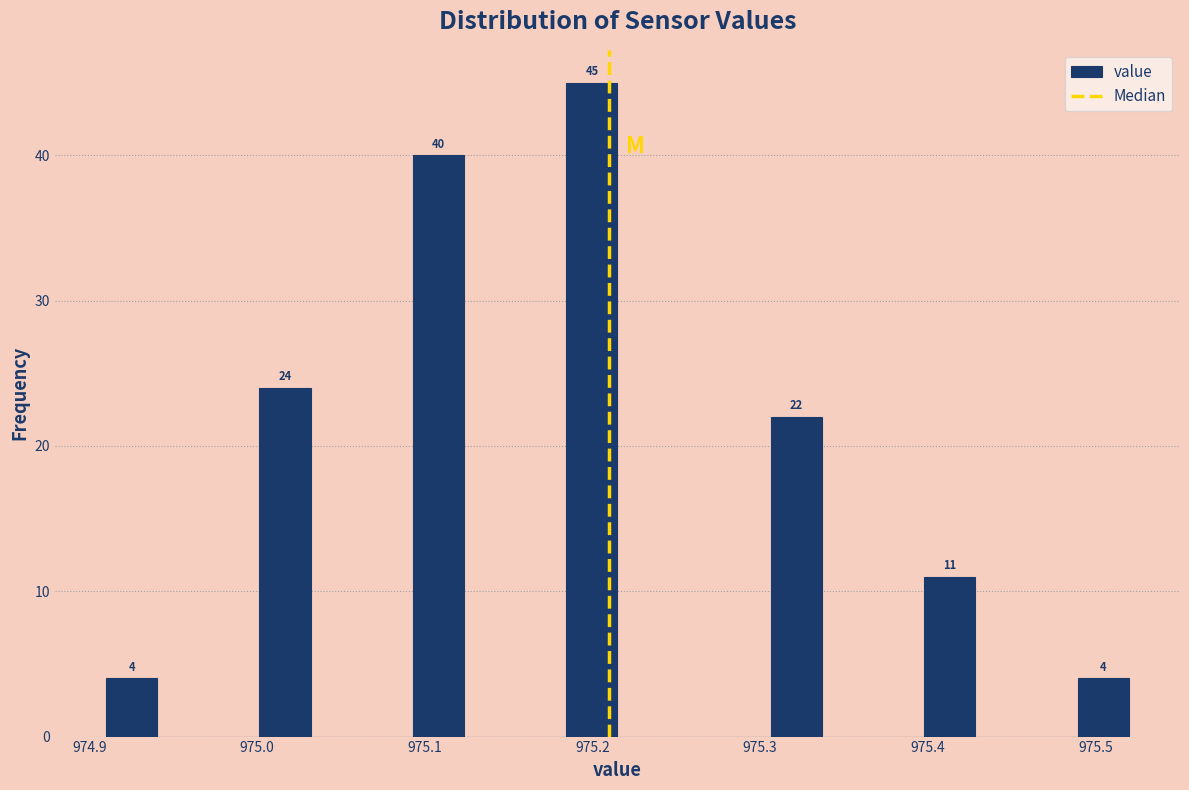

Read against the x-axis, roughly where is the centre of the tallest bar?

975.20